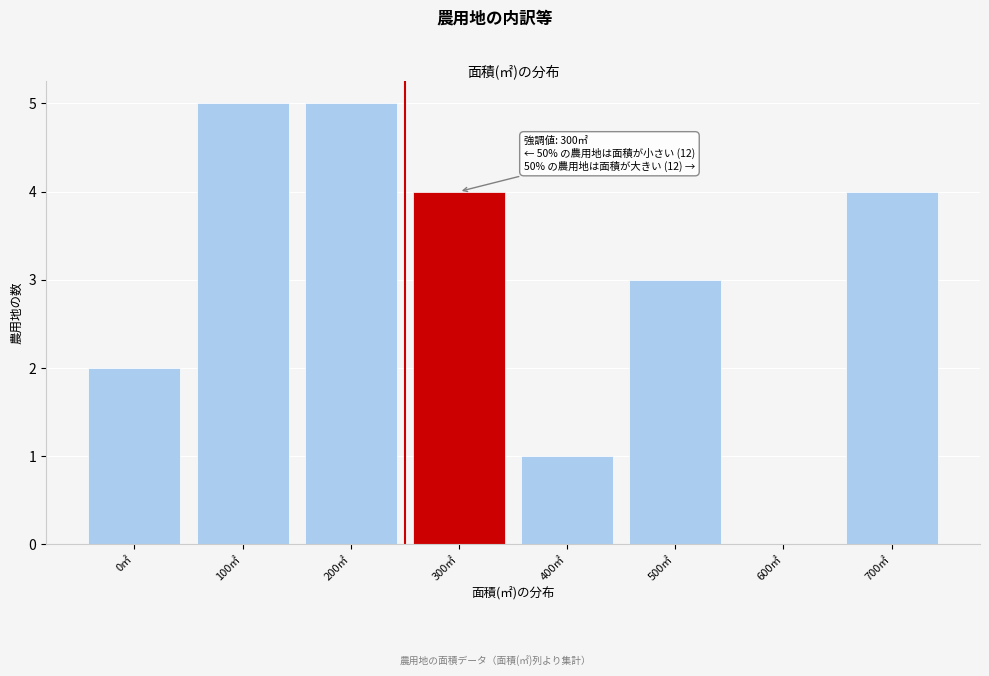

Reading right to left, transcribe all the data shown in this chart.

700㎡=4	600㎡=0	500㎡=3	400㎡=1	300㎡=4	200㎡=5	100㎡=5	0㎡=2